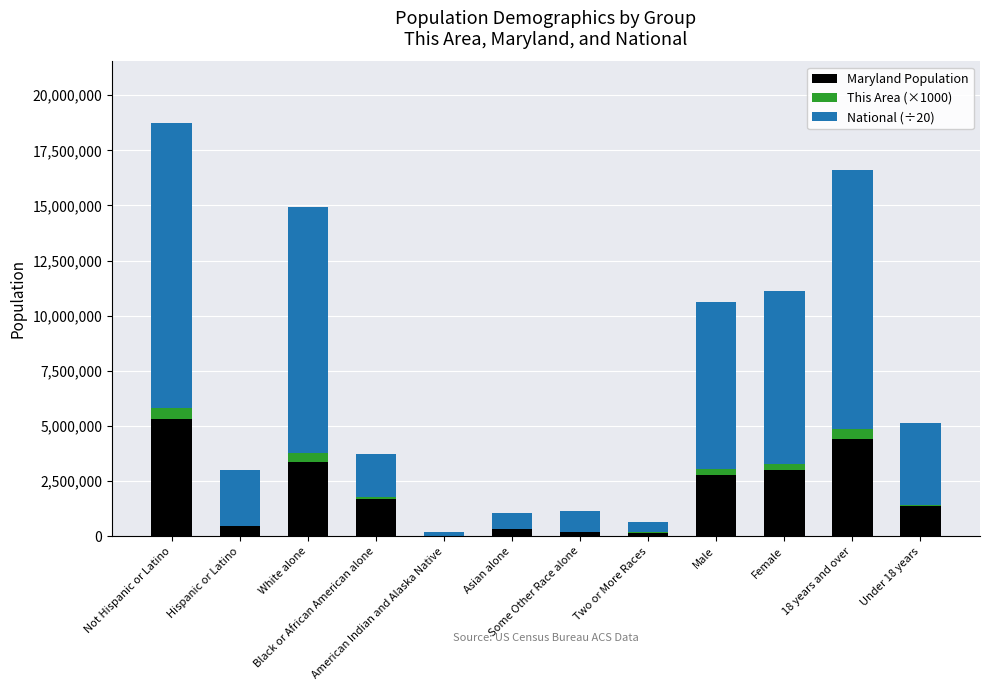

What value does the National (÷20) series have at Hispanic or Latino, to the nearest 100?

2523900